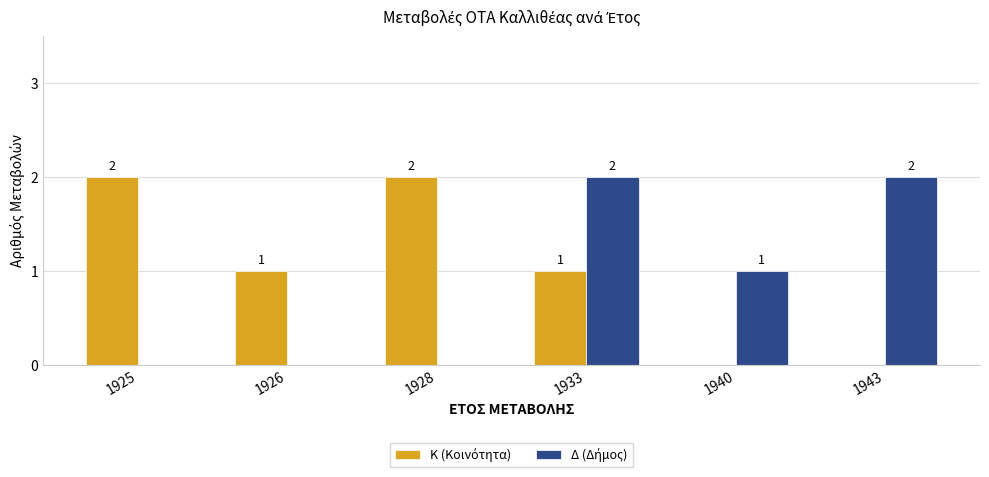

What is the total value across all series at 1928?

2